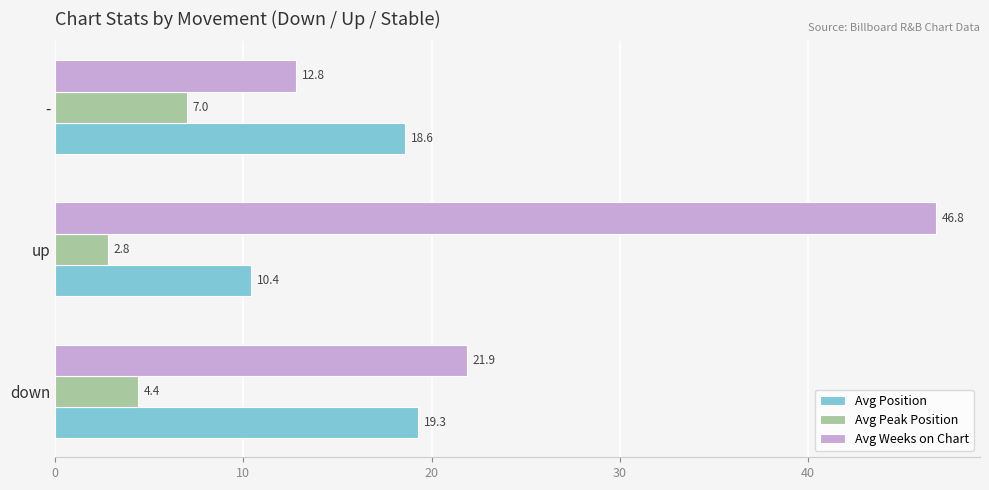

True or false: Avg Peak Position has a value of 7.0 at -.

True